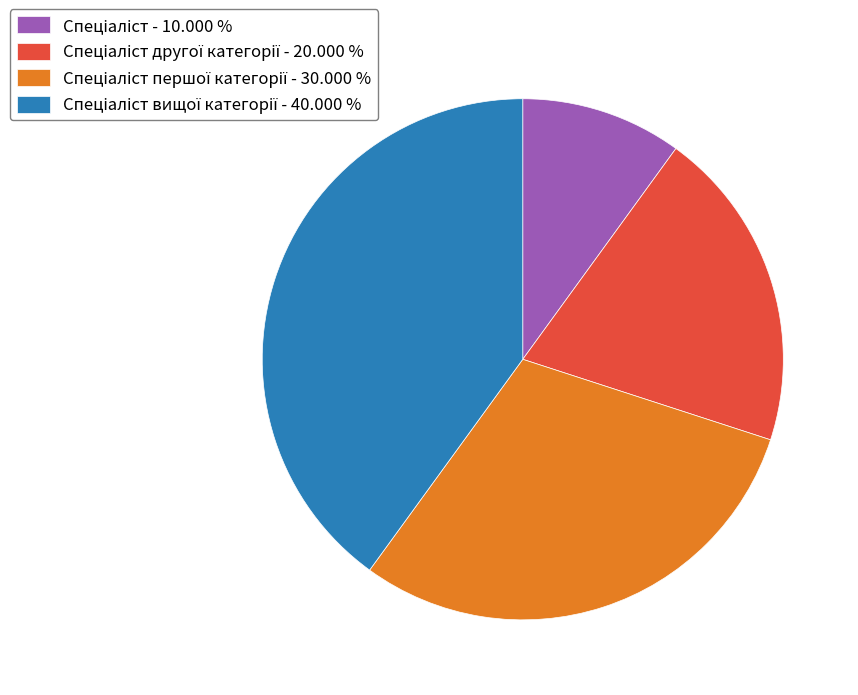

Is there a majority slice in this chart?

No